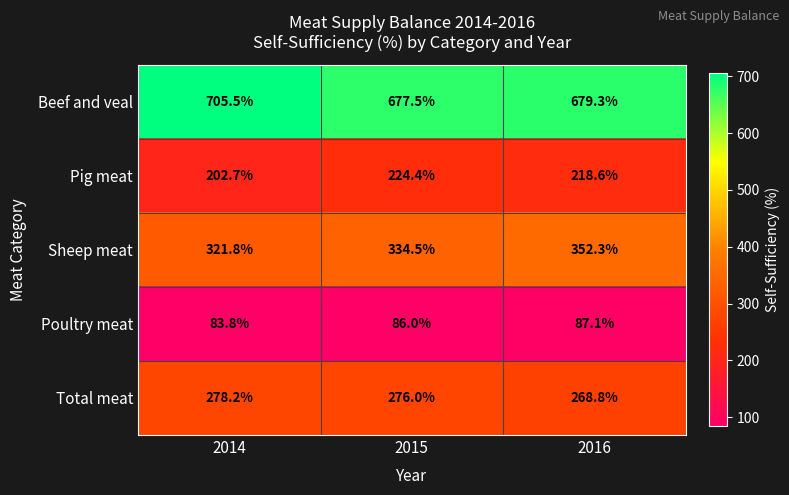

Which series changed the most between 2014 and 2015?

Beef and veal